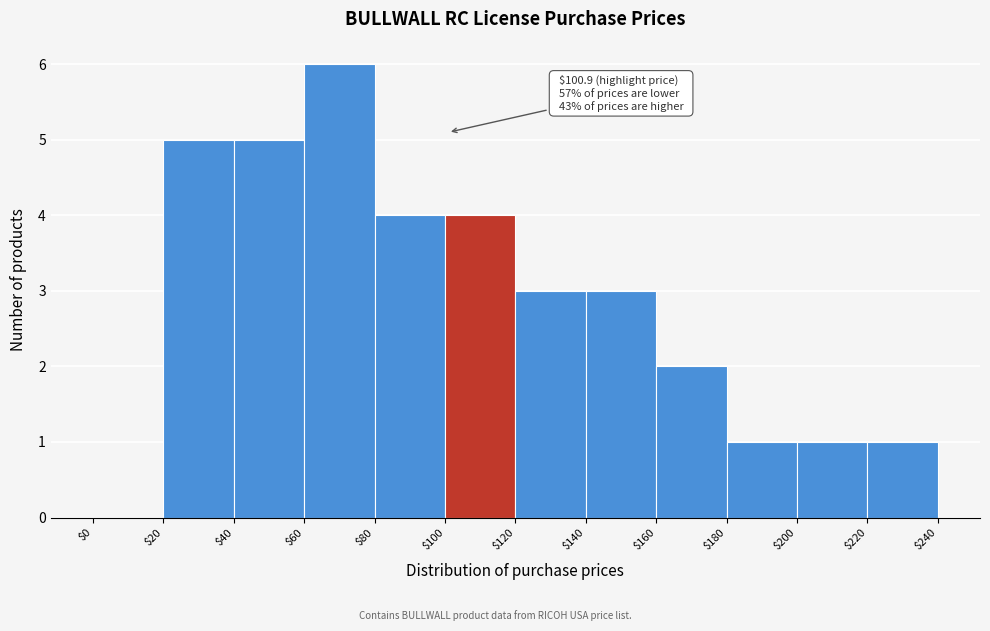

Which range on the x-axis has the tallest bar?

$60 to $80